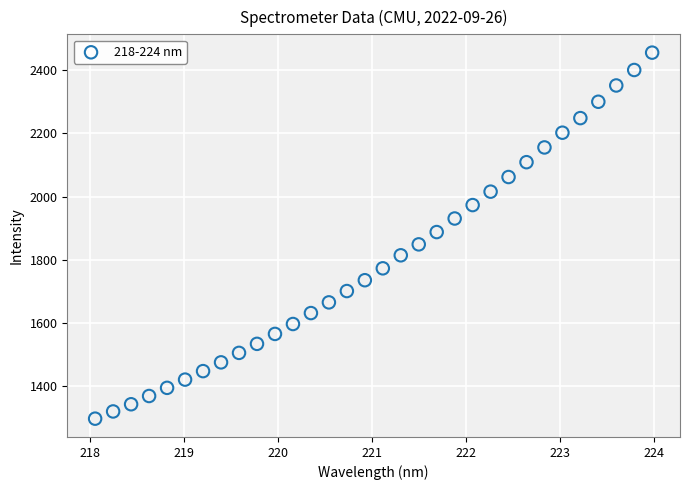

What is the range of X values (max minus min)?

5.9